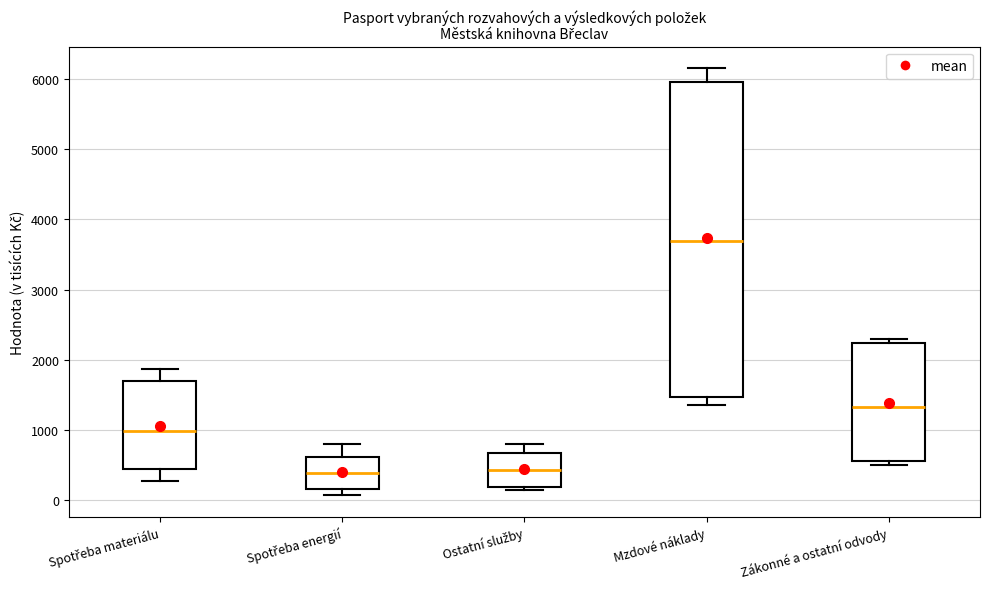

Reading left to right, read every box against the y-axis: the position of its median line, the range the box covers, and the ends of its whiskers. The values are not printed on the chart, so give them approximately, as read against the axis.

Spotřeba materiálu: median 1000, box 400 to 1700, whiskers 300 to 1900
Spotřeba energií: median 400, box 200 to 600, whiskers 100 to 800
Ostatní služby: median 400, box 200 to 700, whiskers 100 to 800
Mzdové náklady: median 3700, box 1500 to 6000, whiskers 1400 to 6200
Zákonné a ostatní odvody: median 1300, box 600 to 2200, whiskers 500 to 2300